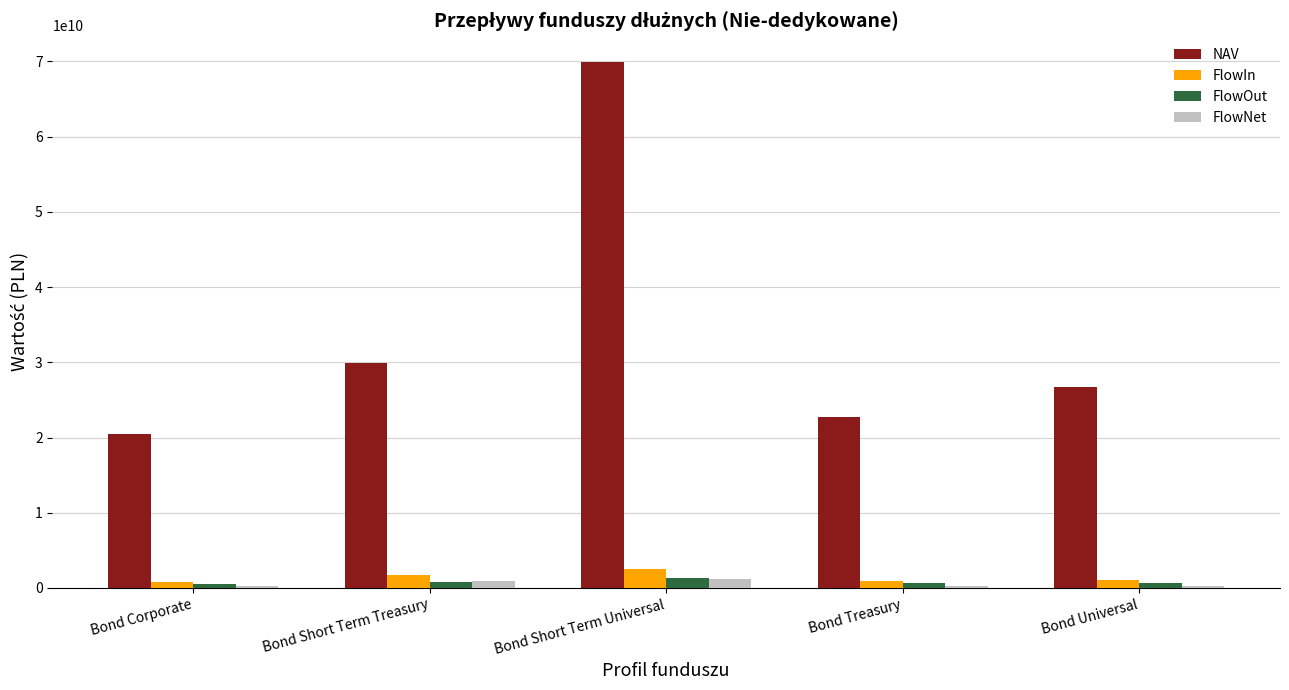

The value of NAV at Bond Treasury is 12129570588.5. True or false?

False